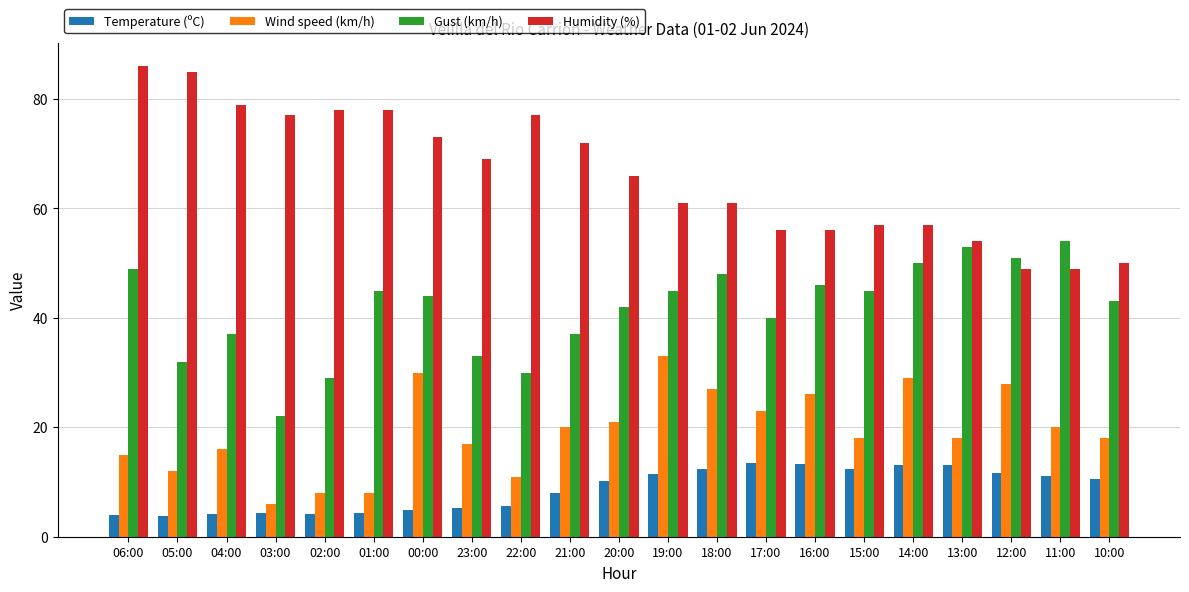

What are all the series names shown in the legend?

Temperature (ºC), Wind speed (km/h), Gust (km/h), Humidity (%)